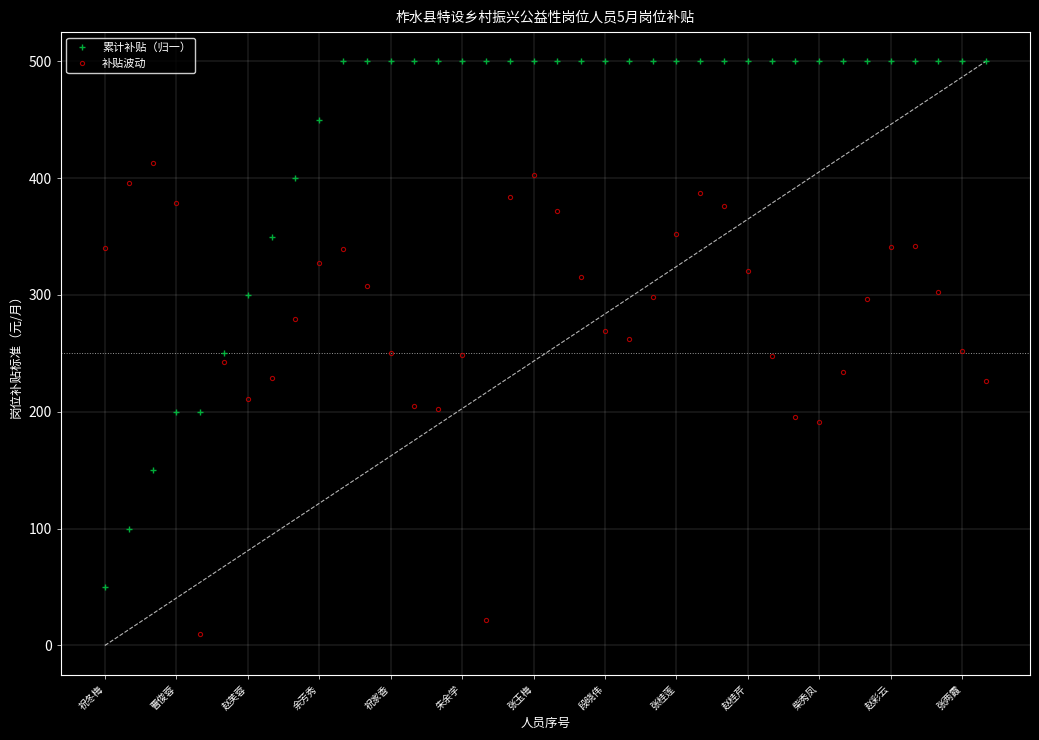

Is the value of 累计补贴（归一） at 段晓伟 greater than the value of 补贴波动 at 张桂莲?

Yes